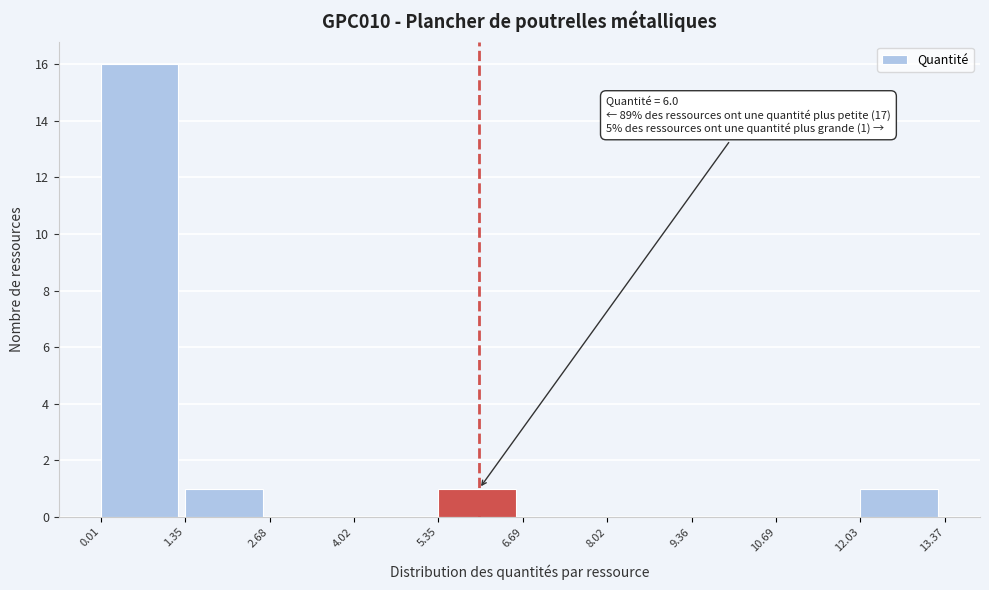

Which range on the x-axis has the tallest bar?

0.01 to 1.35